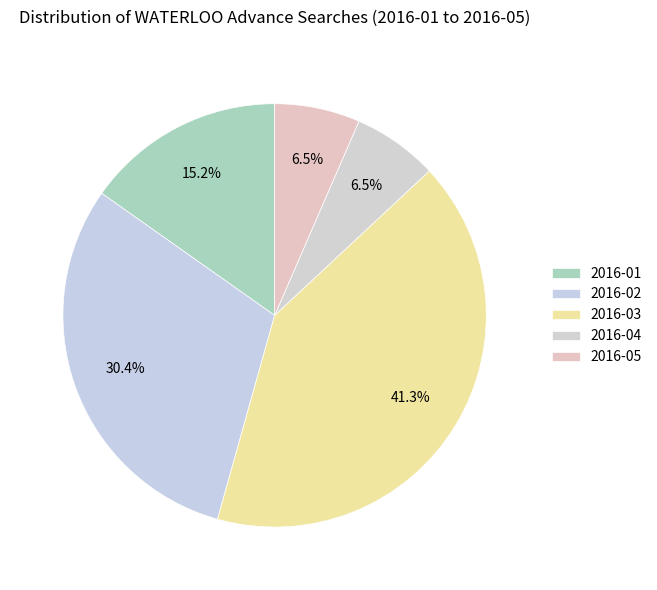

Does any single category account for the majority?

No